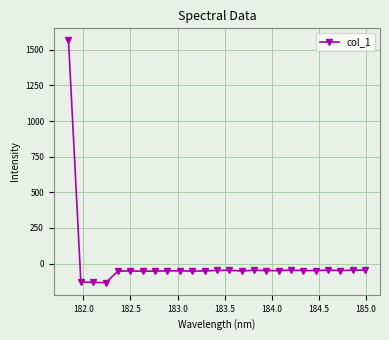

What is the greatest value displayed?

1565.9